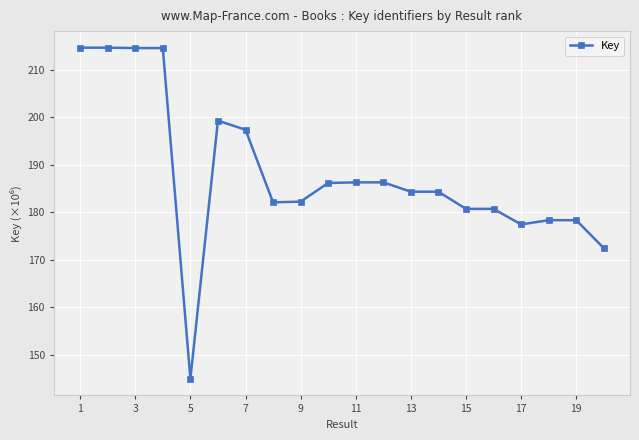

True or false: there are more than 1 points higher than both neighbors.

True